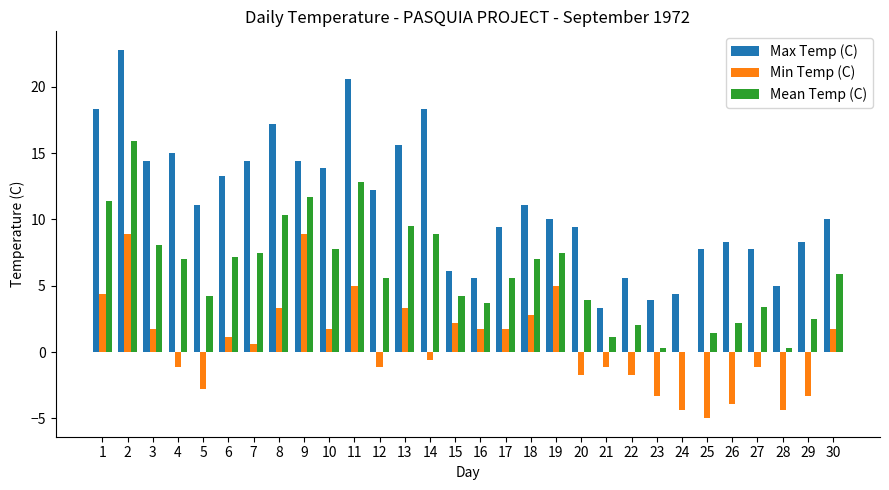

Is the value of Min Temp (C) at 29 greater than the value of Mean Temp (C) at 24?

No